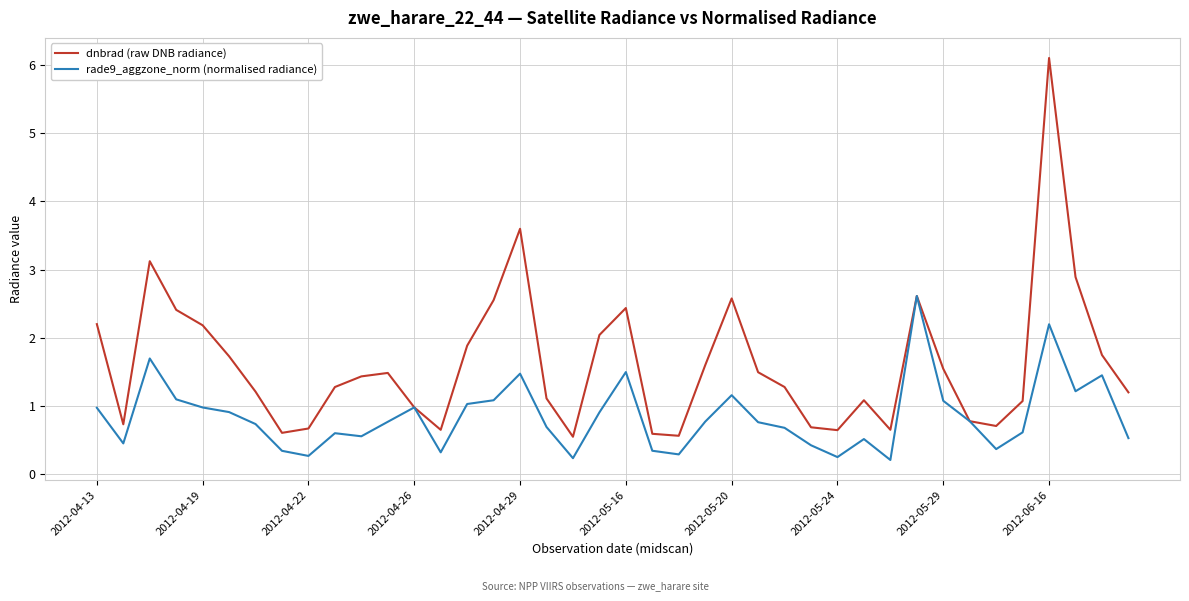

Count the number of data series in this chart.

2